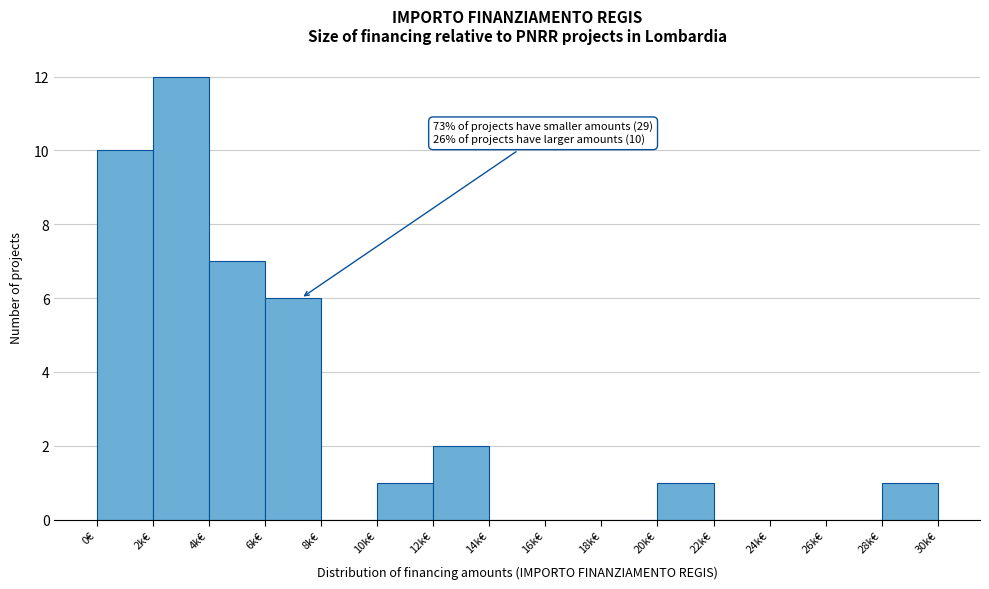

Reading left to right, list all the values displayed in this chart.

0€=10	2k€=12	4k€=7	6k€=6	8k€=0	10k€=1	12k€=2	14k€=0	16k€=0	18k€=0	20k€=1	22k€=0	24k€=0	26k€=0	28k€=1